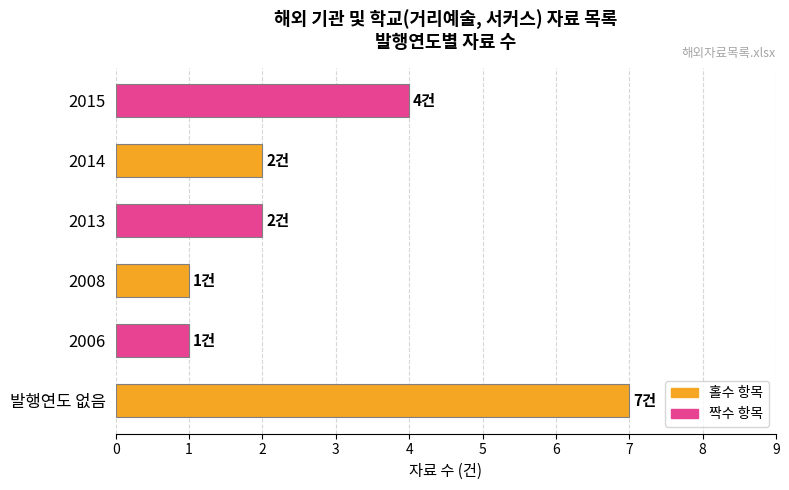

Is it true that the value at 2014 is 2?

True